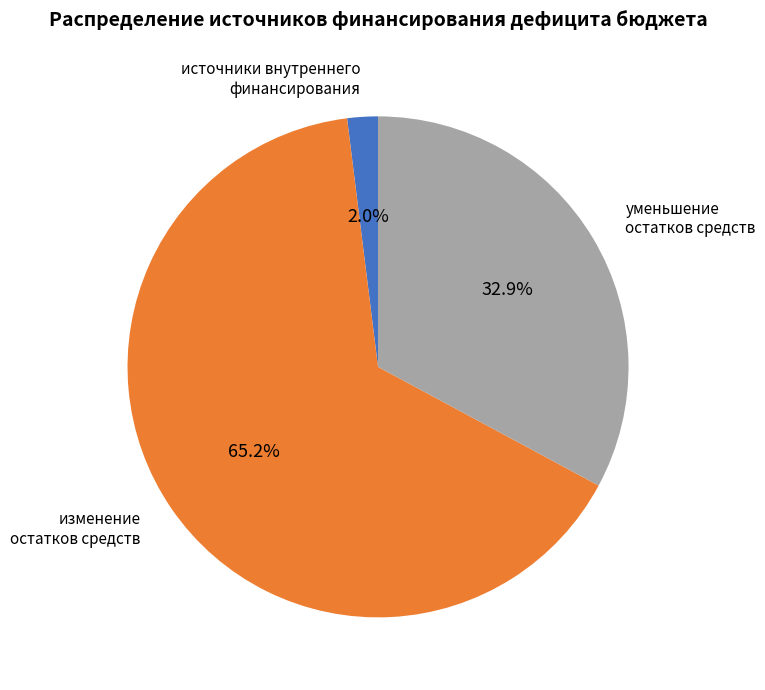

Is there any slice that represents more than half of the pie?

Yes